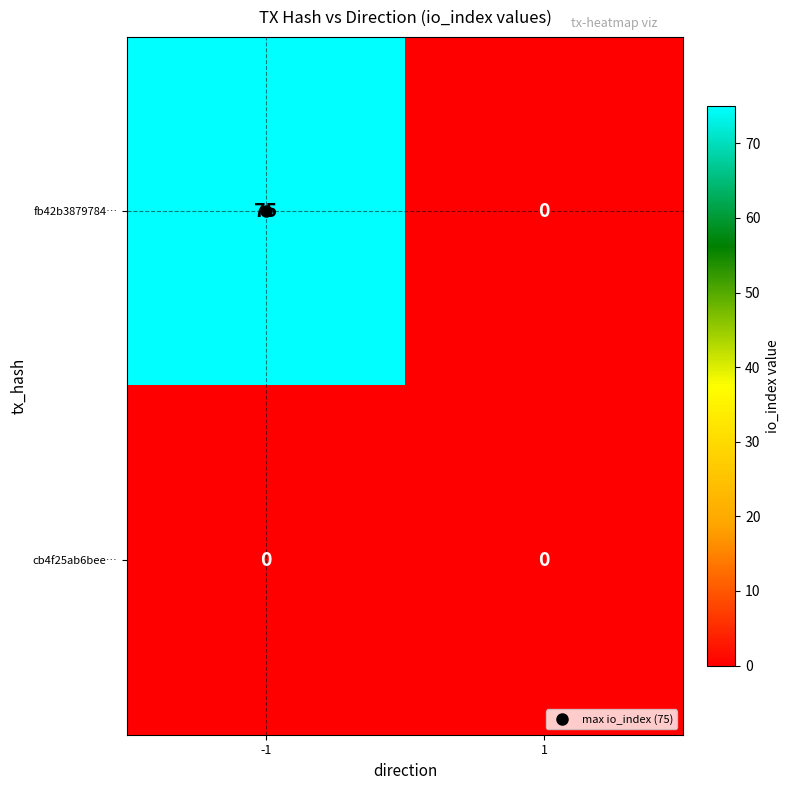

What is the highest value of the fb42b3879784… series?

75